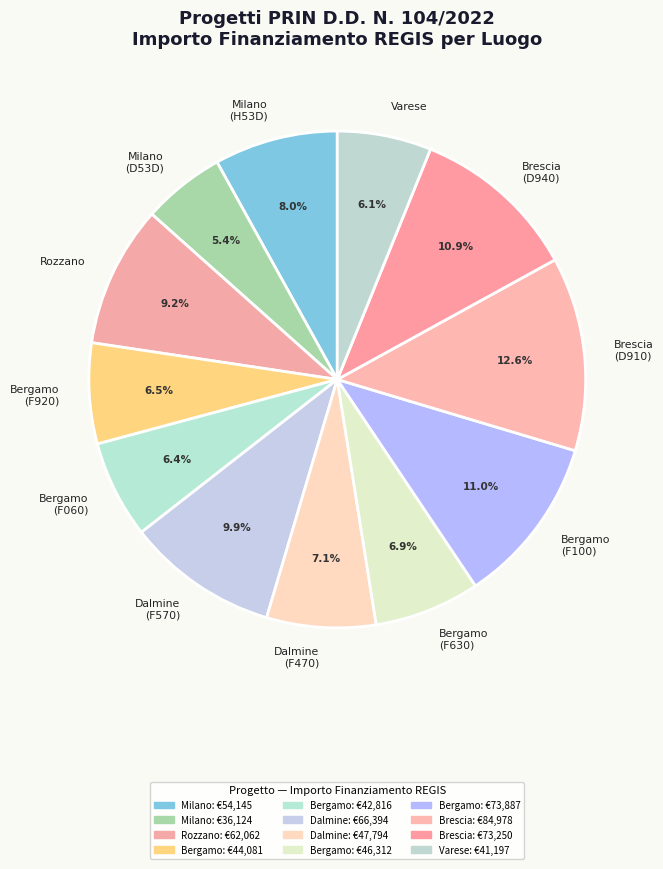

To the nearest percent, what is the difference between the largest and smallest slice percentages?

7%